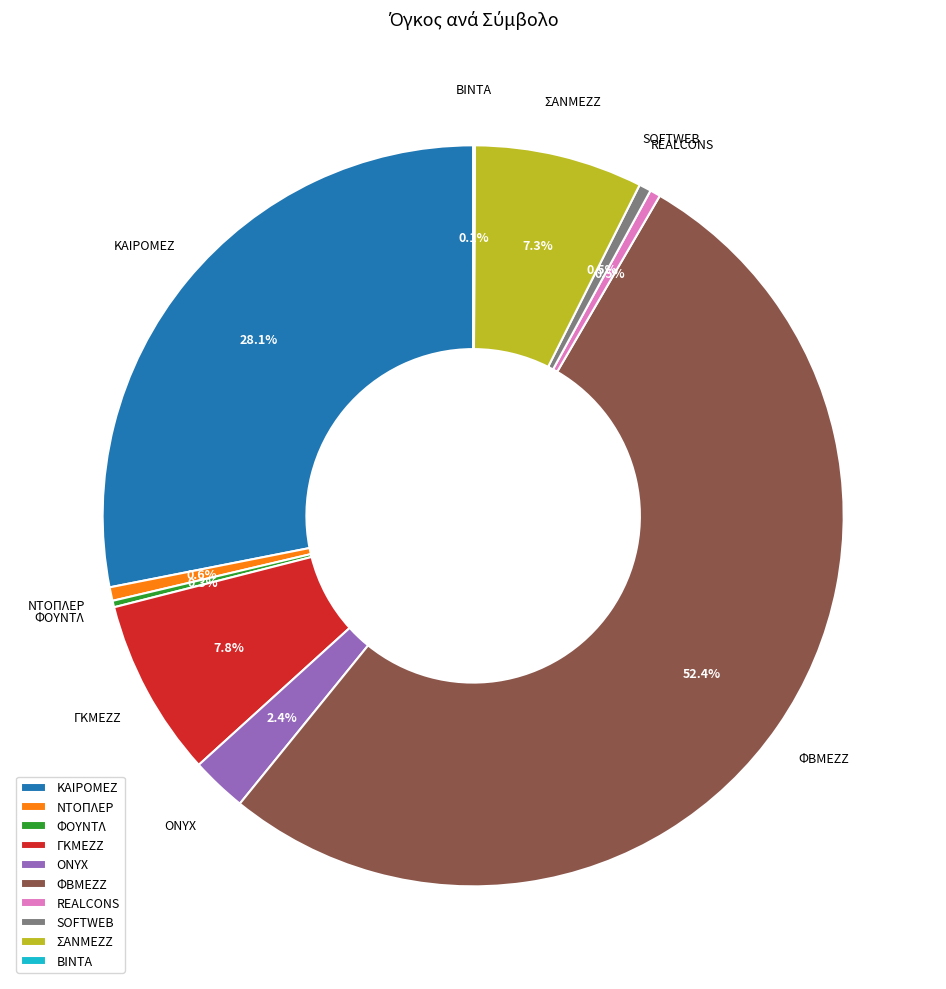

Which slice is the largest?

ΦΒΜΕΖΖ